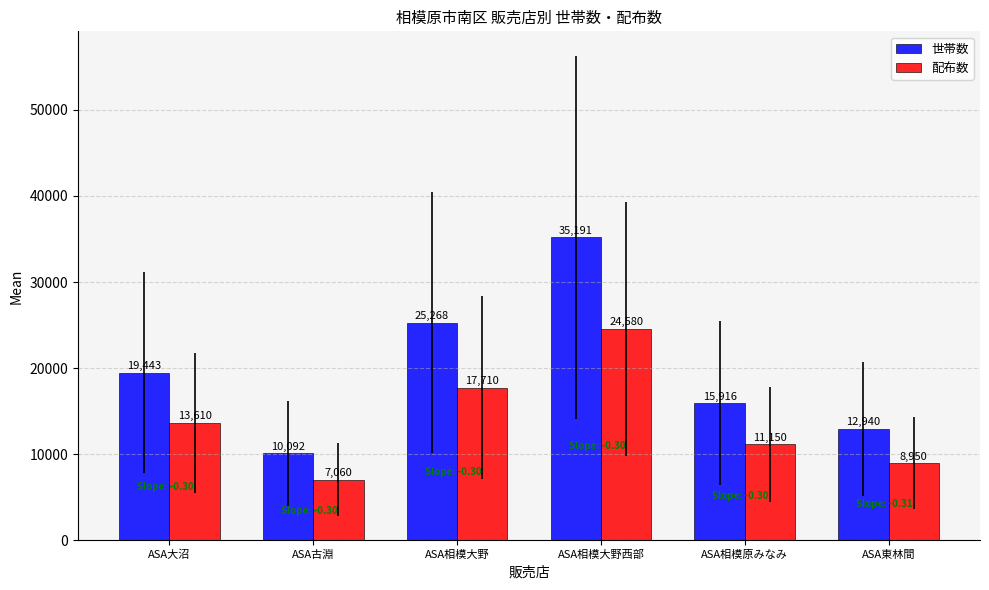

True or false: 世帯数 has a value of 14963 at ASA古淵.

False